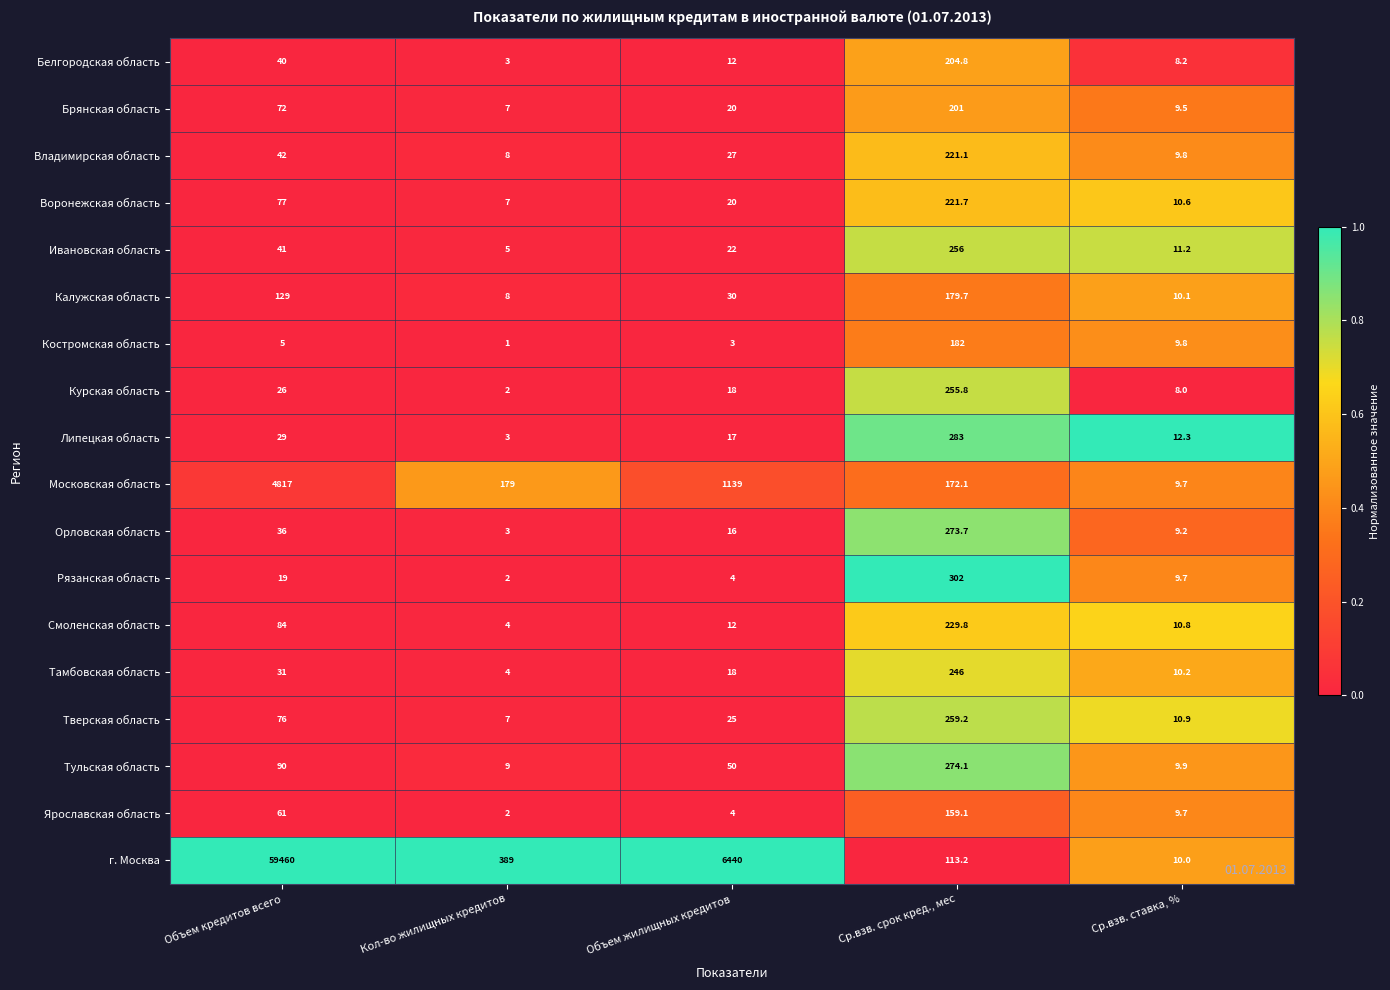

What is the sum of the Ивановская область values at Объем кредитов всего and Ср.взв. срок кред., мес?

297.0